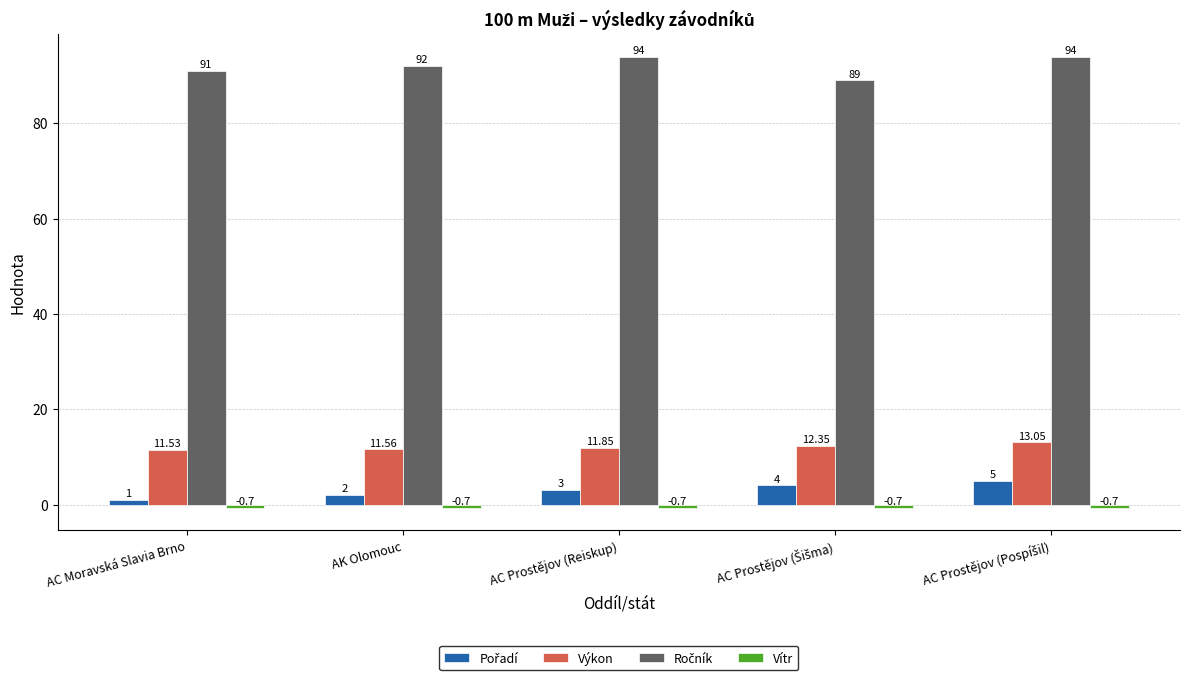

At how many categories does at least one series exceed 32?

5